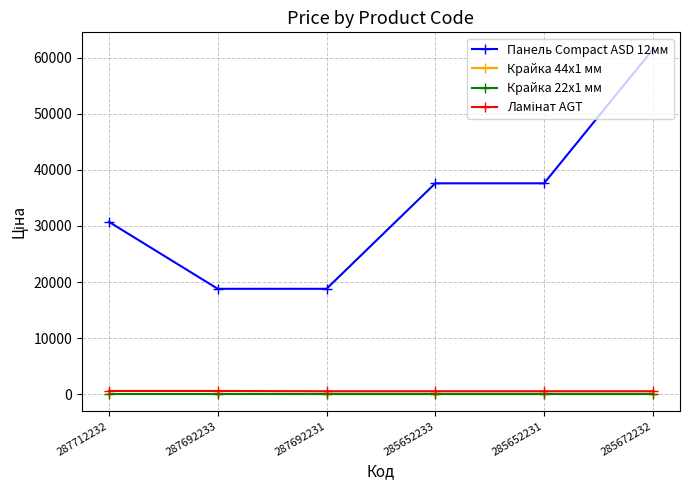

Which category has the highest value across all series?

285672232